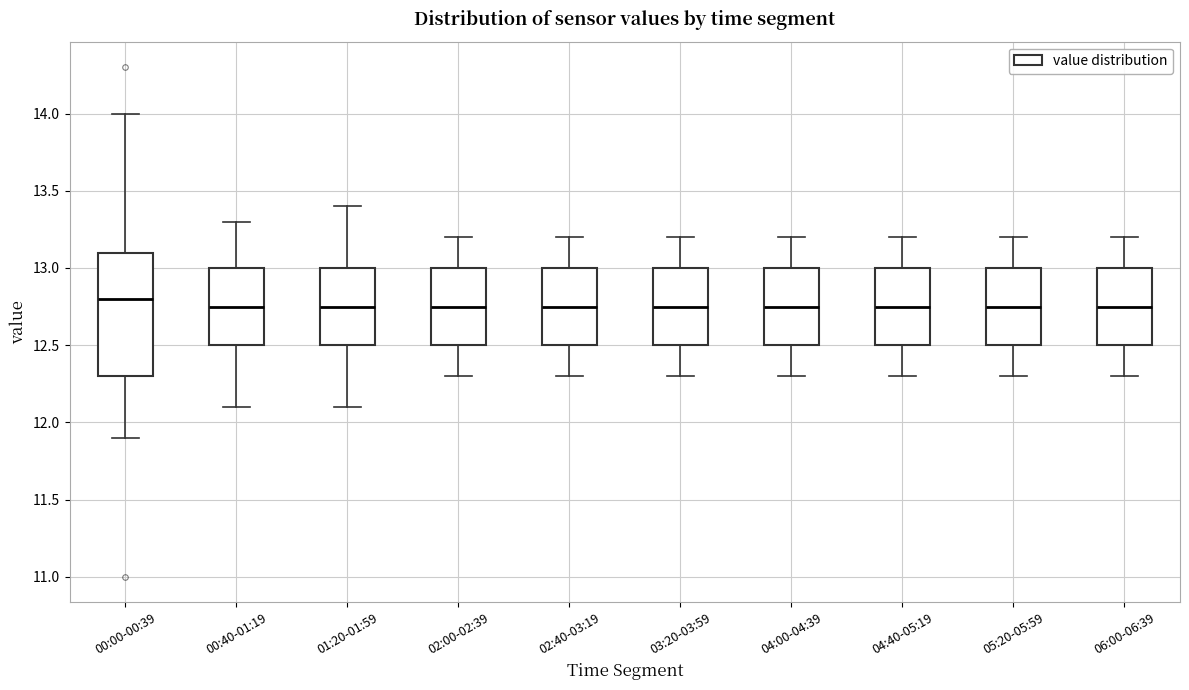

Which box's median line is the highest?

00:00-00:39